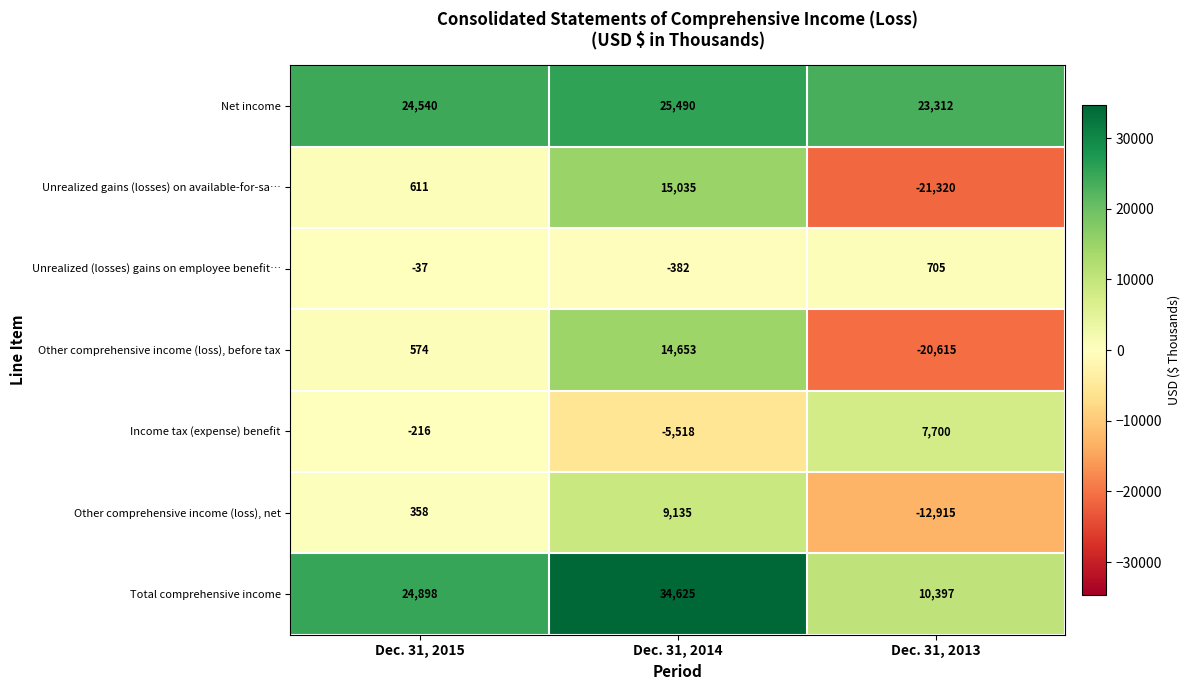

True or false: Other comprehensive income (loss), net has a value of -3816 at Dec. 31, 2013.

False